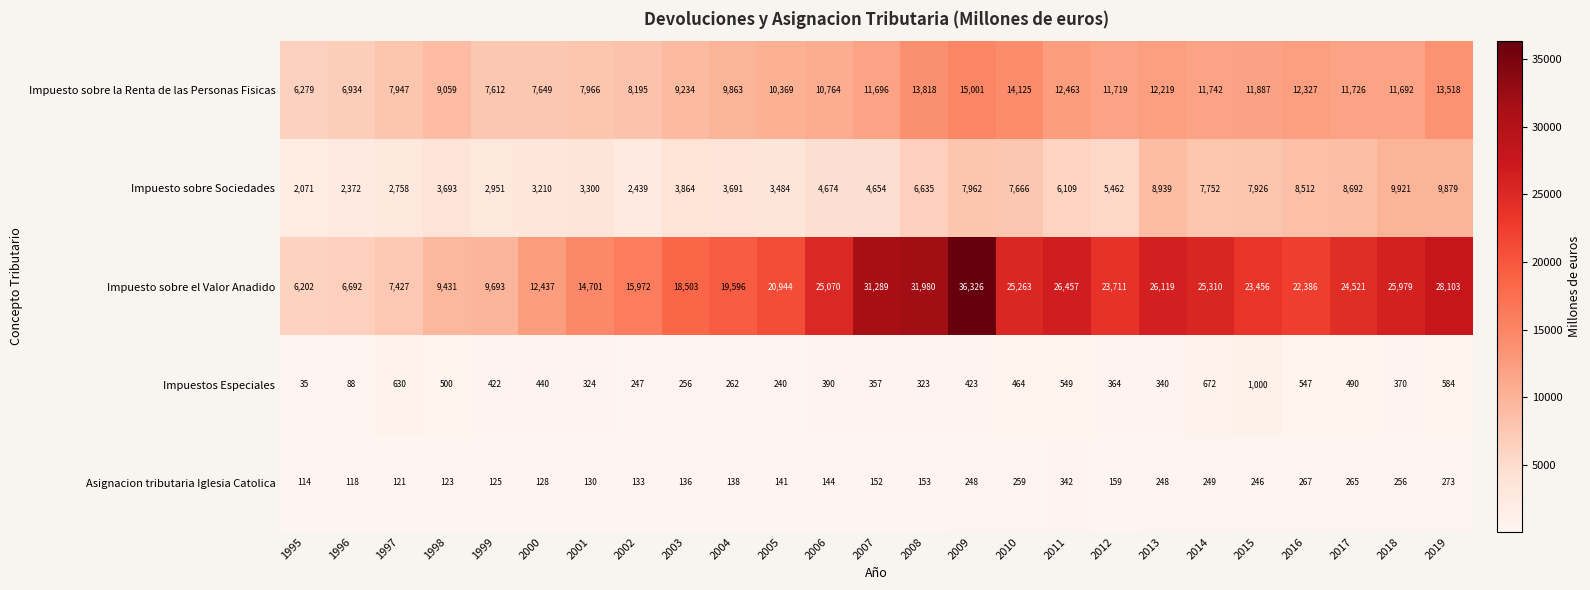

Rank the series by their maximum value, from lowest to highest.

Asignacion tributaria Iglesia Catolica, Impuestos Especiales, Impuesto sobre Sociedades, Impuesto sobre la Renta de las Personas Fisicas, Impuesto sobre el Valor Anadido